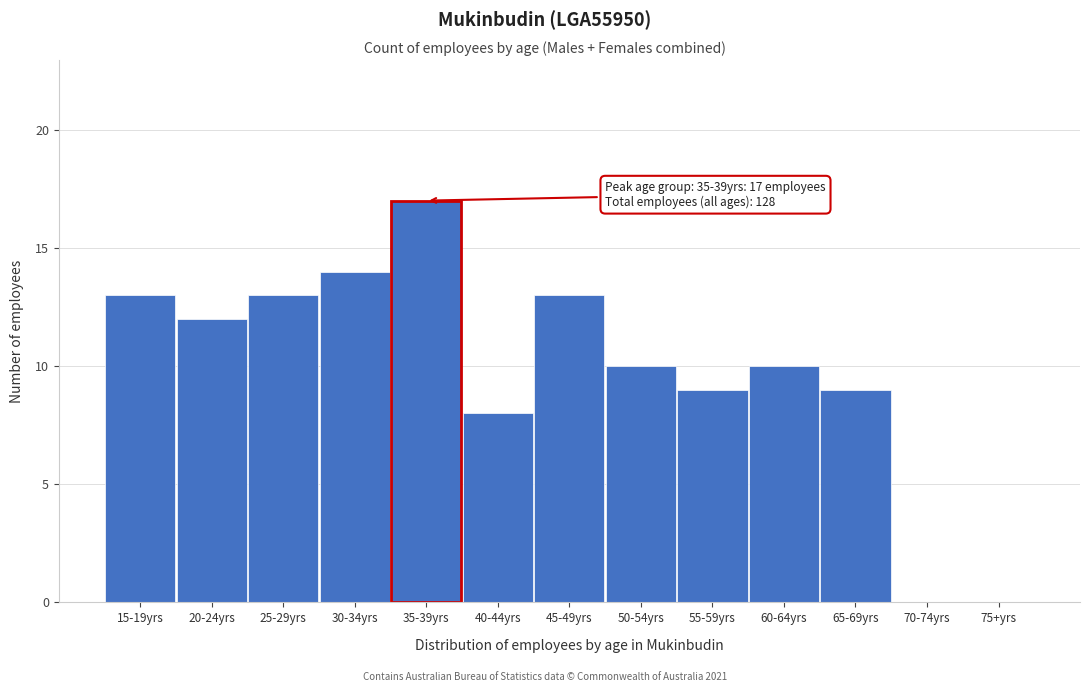

Reading left to right, list all the values displayed in this chart.

15-19yrs=13	20-24yrs=12	25-29yrs=13	30-34yrs=14	35-39yrs=17	40-44yrs=8	45-49yrs=13	50-54yrs=10	55-59yrs=9	60-64yrs=10	65-69yrs=9	70-74yrs=0	75+yrs=0